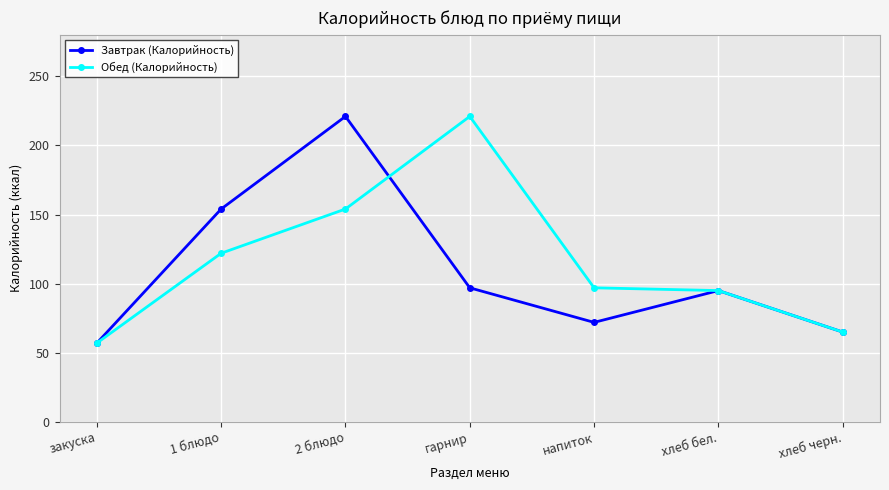

What is the spread (max minus min) of values at напиток?

25